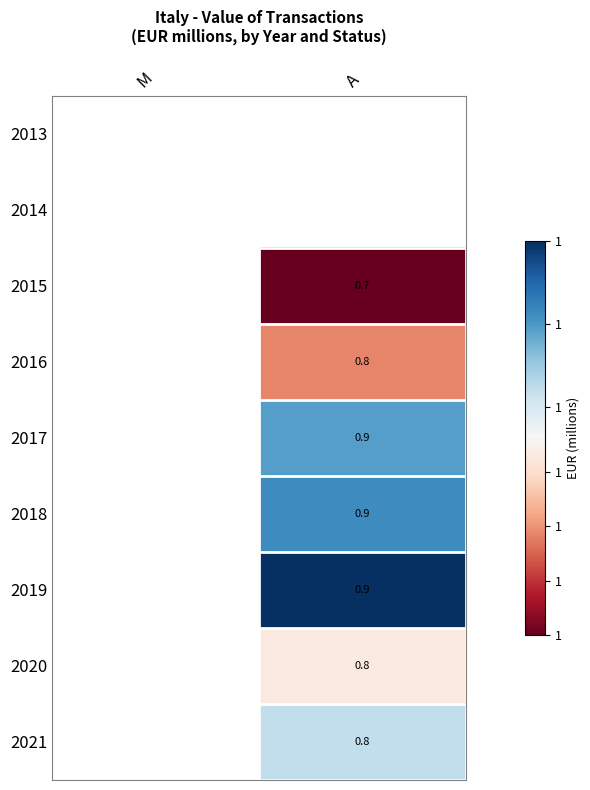

How many categories are shown in the chart?

2